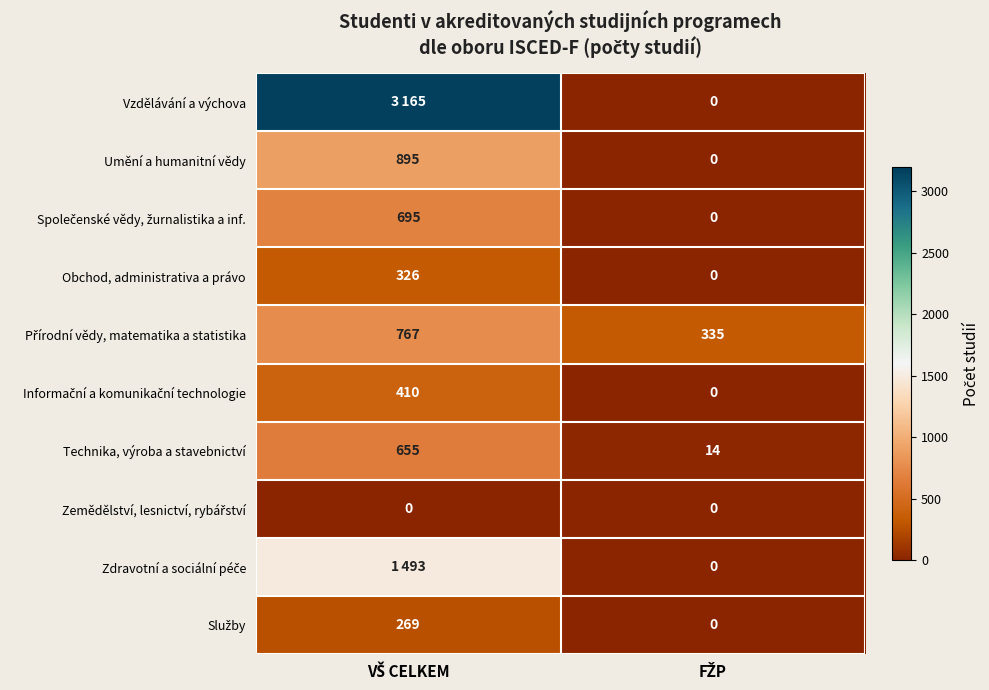

Which label corresponds to the smallest value in the chart?

FŽP